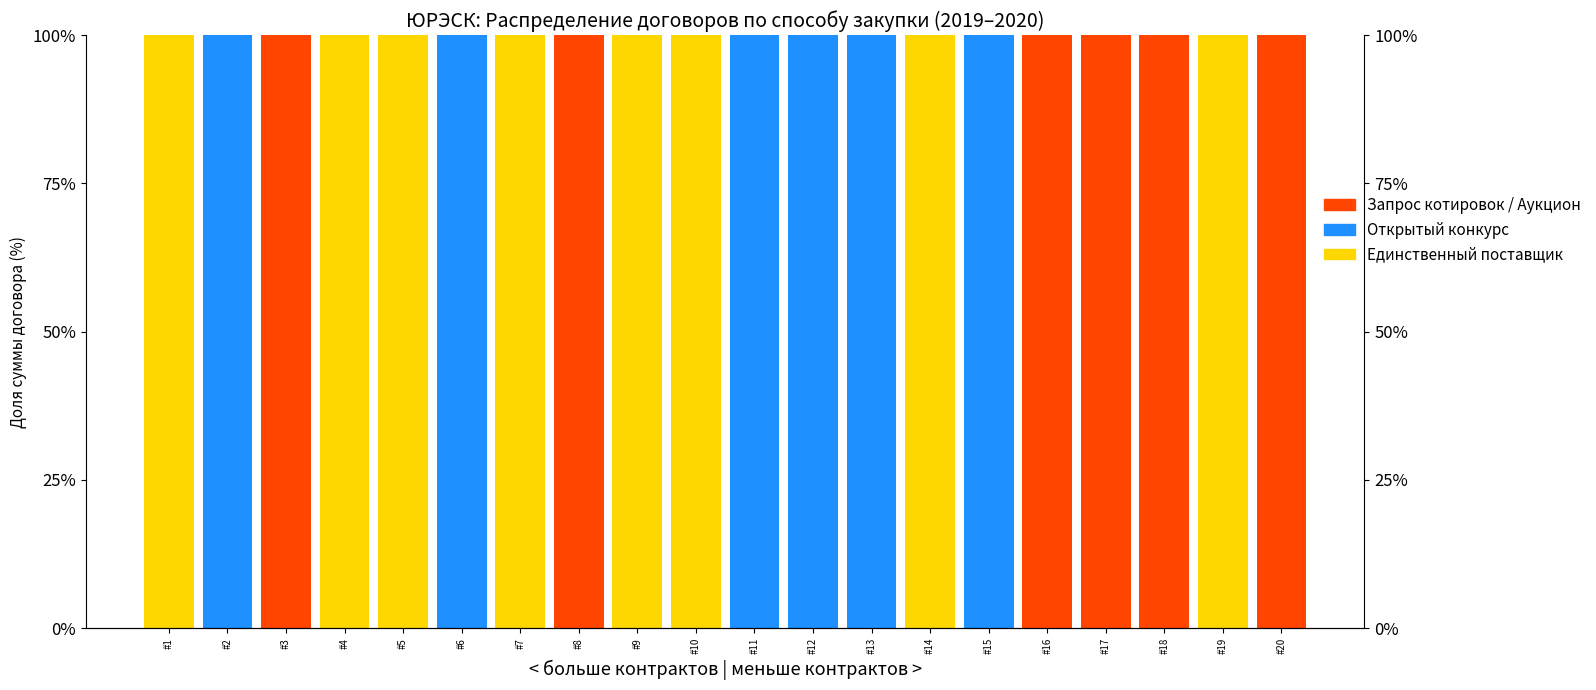

True or false: Единственный поставщик has a value of 137 at #1.

False